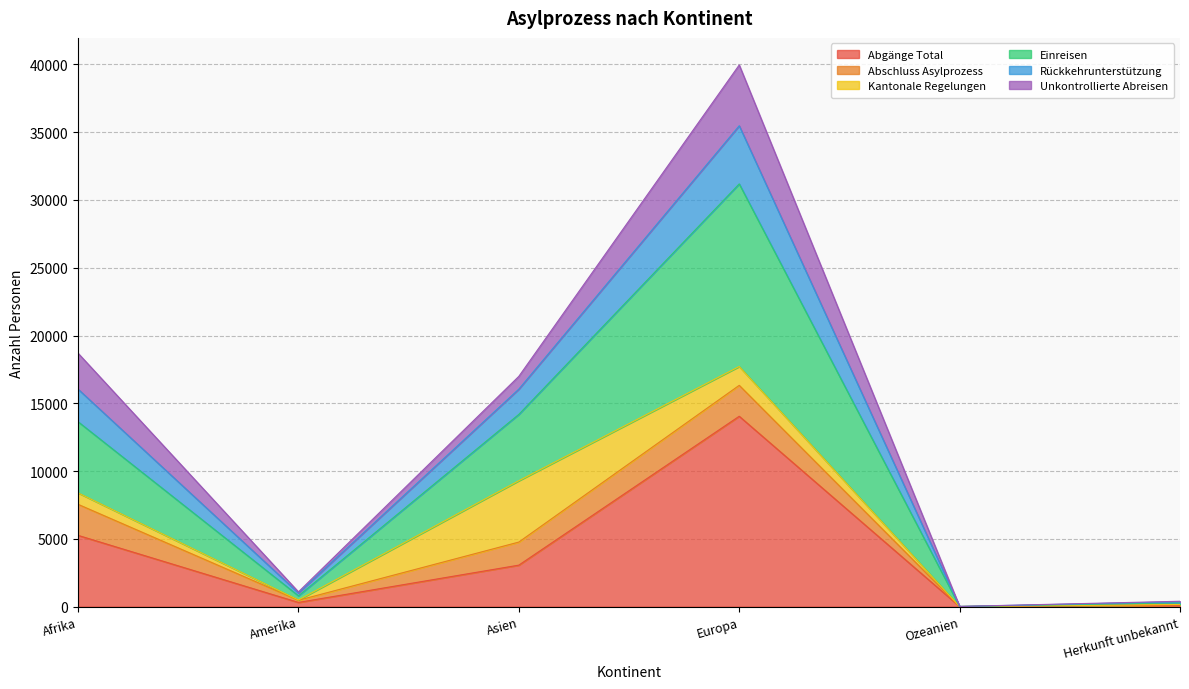

At which category is the sum across all series the highest?

Europa